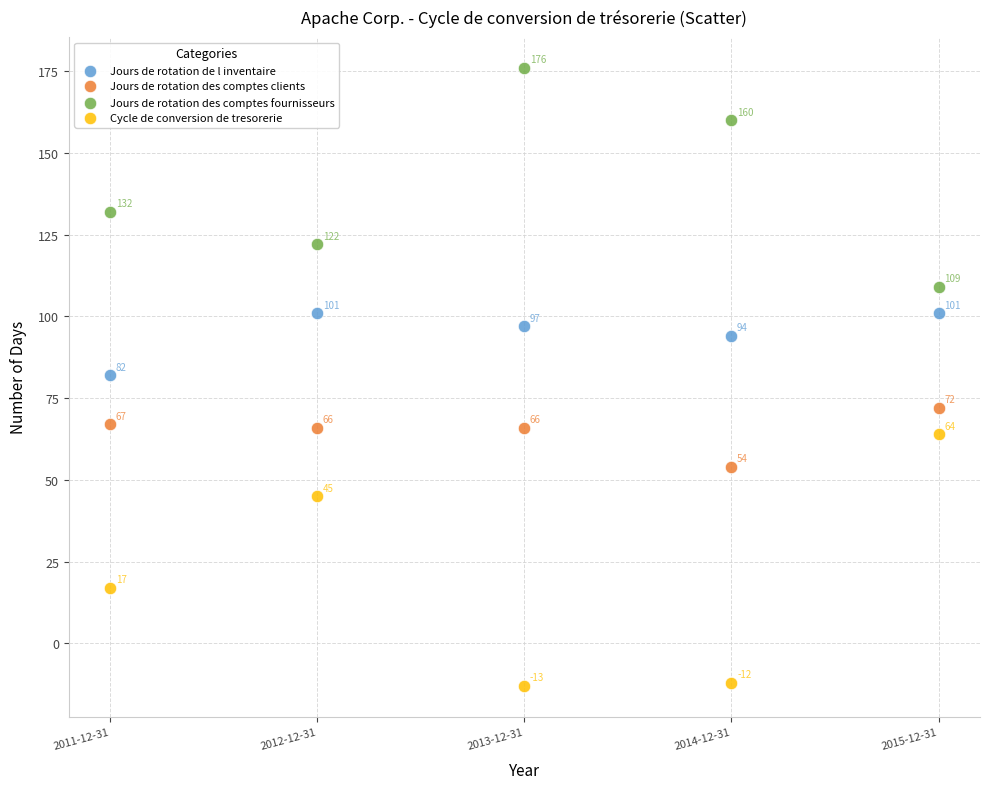

Which series contains the highest Y value?

Jours de rotation des comptes fournisseurs